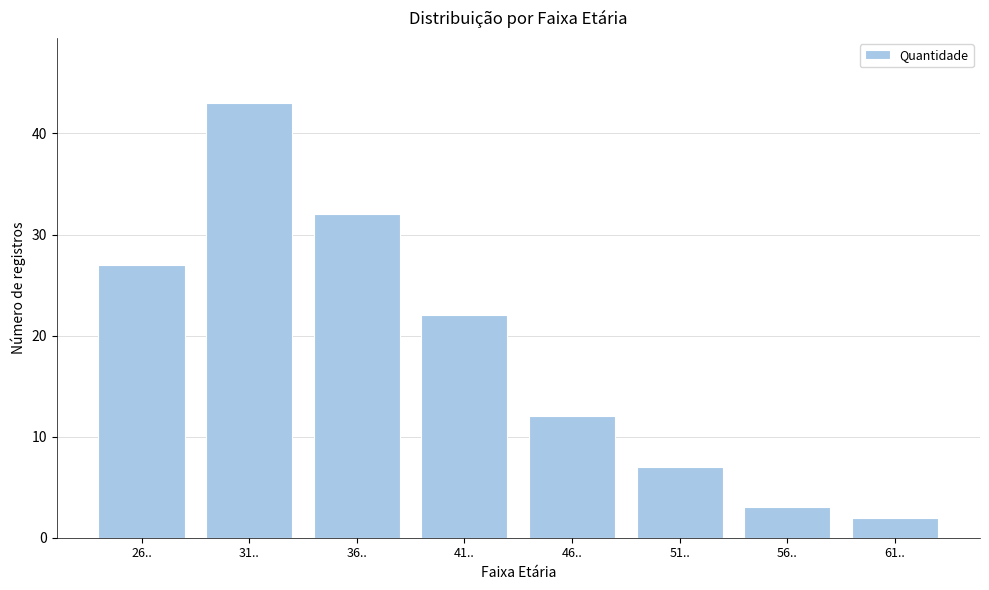

Reading left to right, transcribe all the data shown in this chart.

27	43	32	22	12	7	3	2